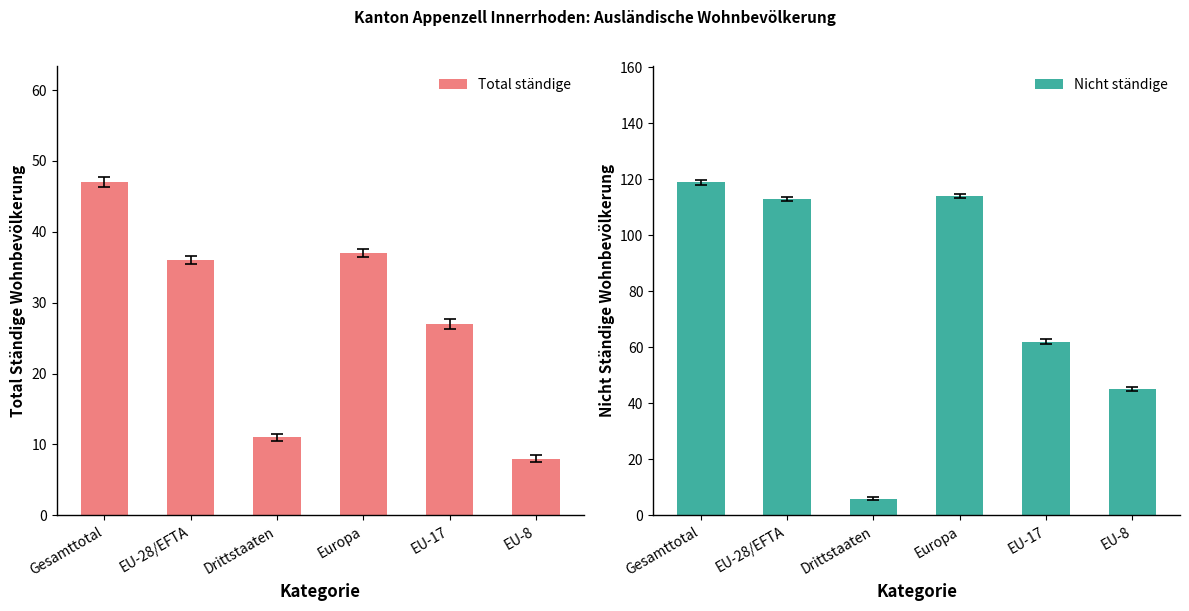

What is the label of the 3rd bar from the left?

Drittstaaten